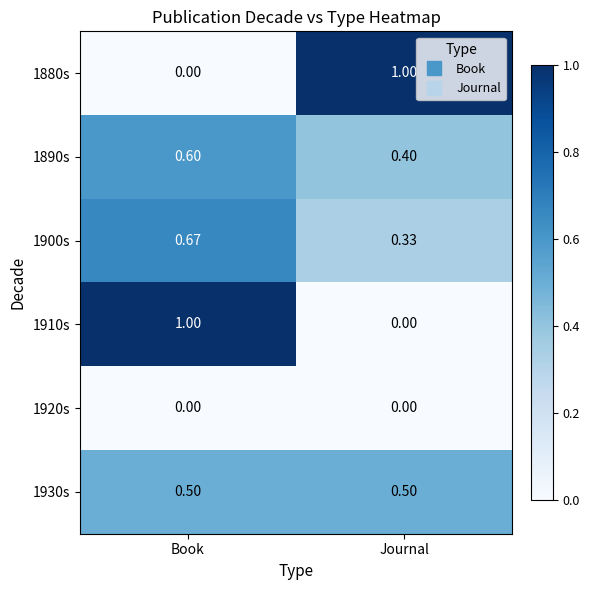

Count the number of data series in this chart.

6